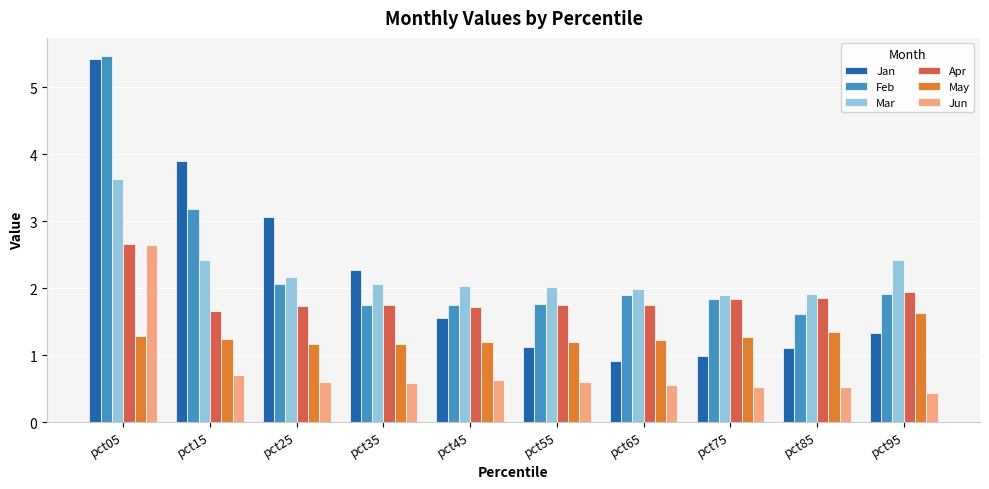

Which series has the widest spread of values?

Jan